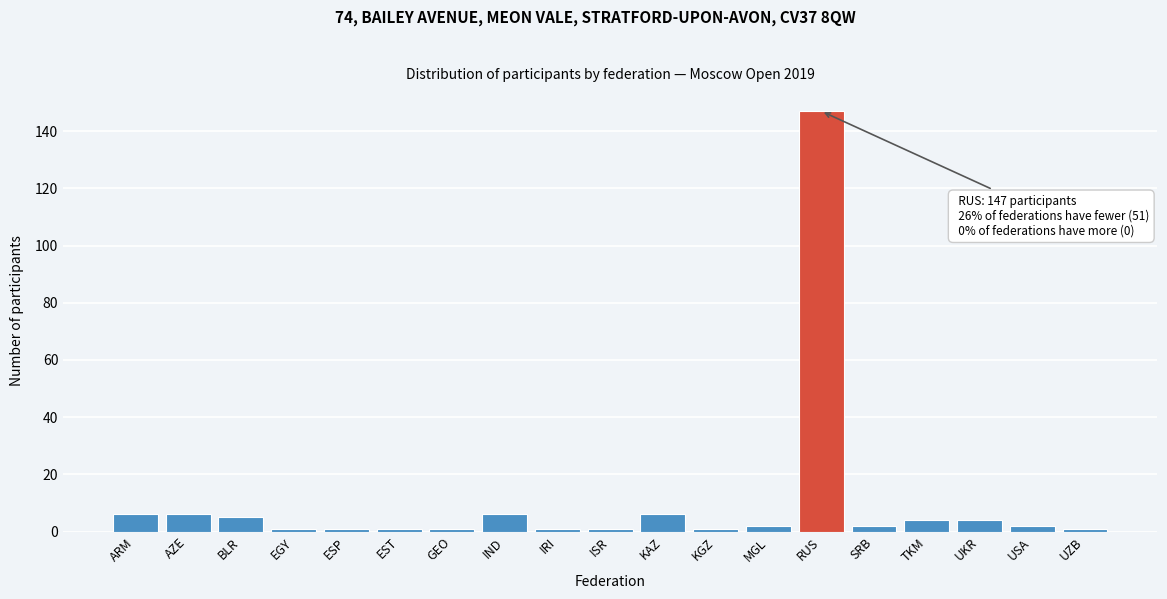

Reading left to right, transcribe all the data shown in this chart.

6	6	5	1	1	1	1	6	1	1	6	1	2	147	2	4	4	2	1